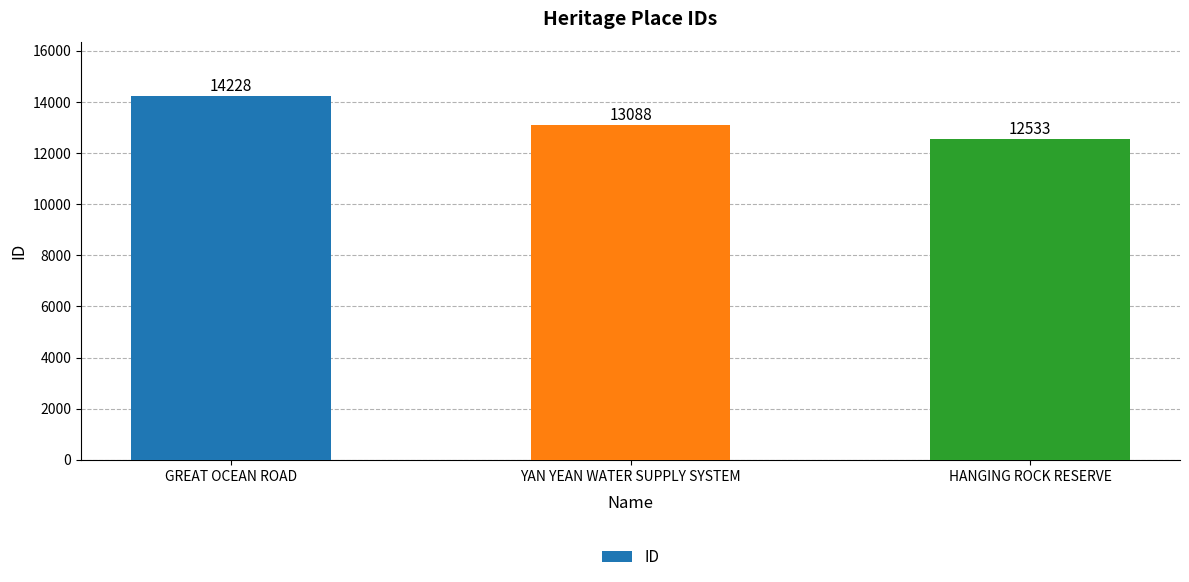

How many categories are shown in the chart?

3